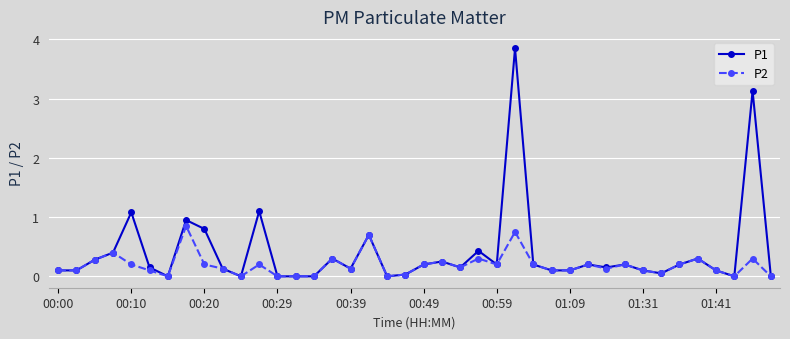

True or false: P2 has more than 2 points higher than both neighbors.

True